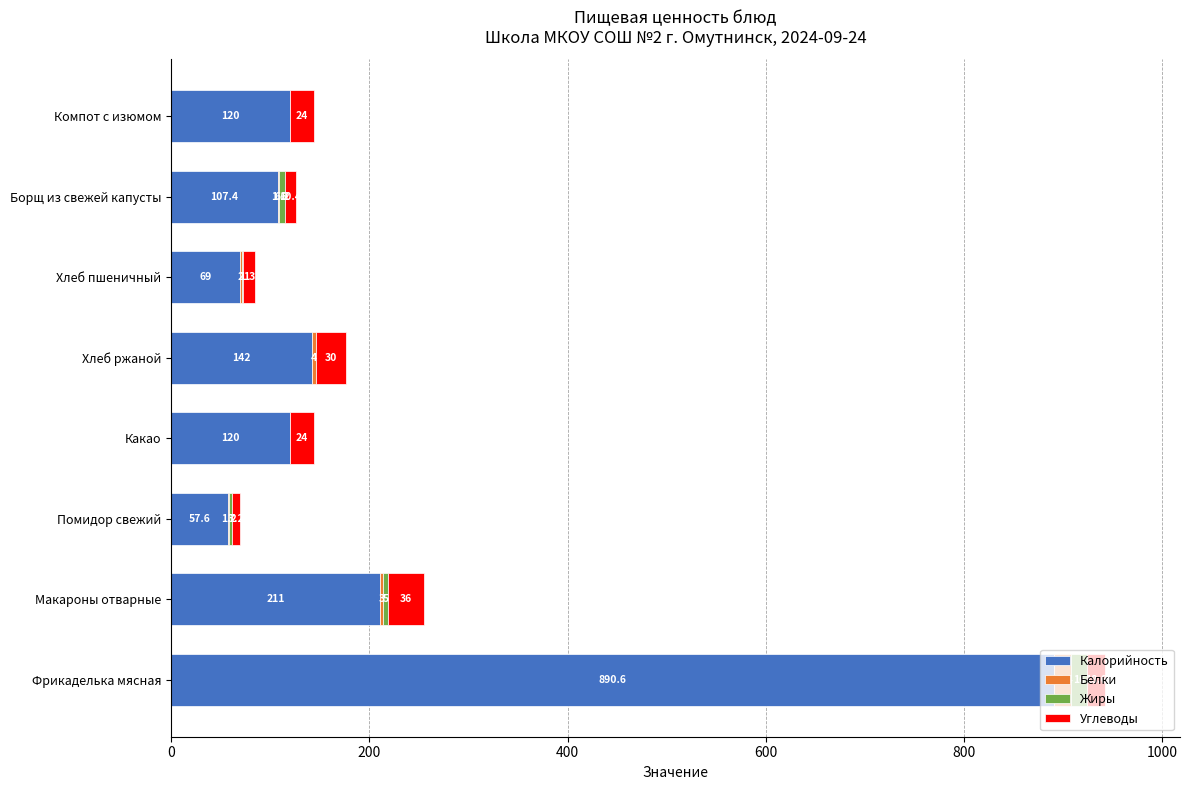

How many distinct data groups are displayed?

4